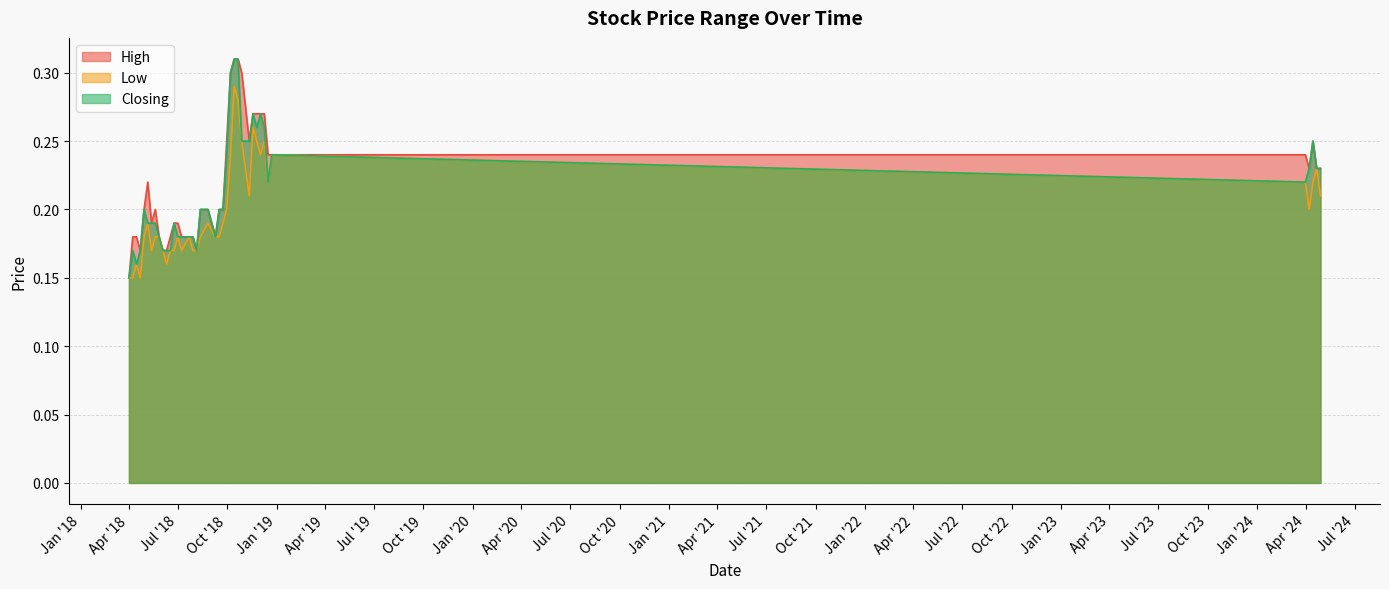

Rank the categories by Low value from highest to lowest.

14/10/2018, 21/10/2018, 18/11/2018, 09/12/2018, 25/11/2018, 28/10/2018, 23/12/2018, 02/12/2018, 07/10/2018, 21/04/2024, 14/04/2024, 31/03/2024, 16/12/2018, 28/04/2024, 11/11/2018, 07/04/2024, 30/09/2018, 23/09/2018, 26/08/2018, 06/05/2018, 16/09/2018, 09/09/2018, 12/08/2018, 22/07/2018, 01/07/2018, 27/05/2018, 20/05/2018, 29/04/2018, 05/08/2018, 29/07/2018, 08/07/2018, 24/06/2018, 17/06/2018, 03/06/2018, 13/05/2018, 10/06/2018, 15/04/2018, 22/04/2018, 08/04/2018, 01/04/2018